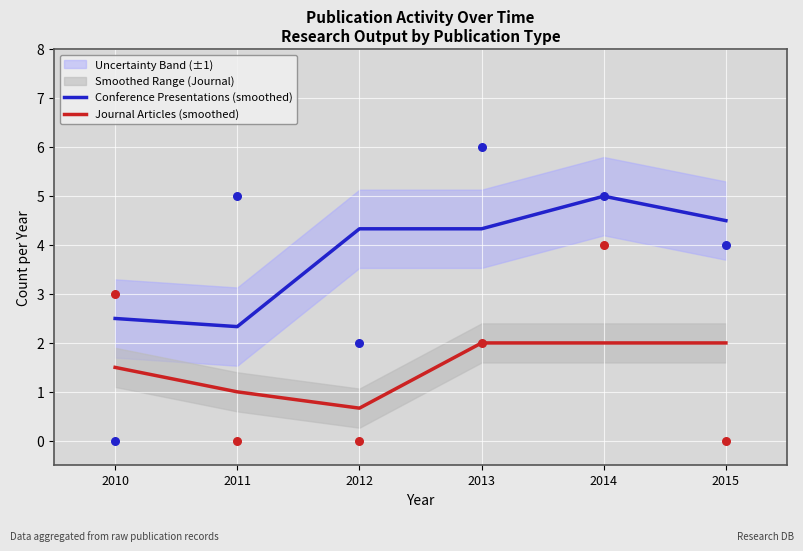

What are all the series names shown in the legend?

Conference Presentations (smoothed), Journal Articles (smoothed)